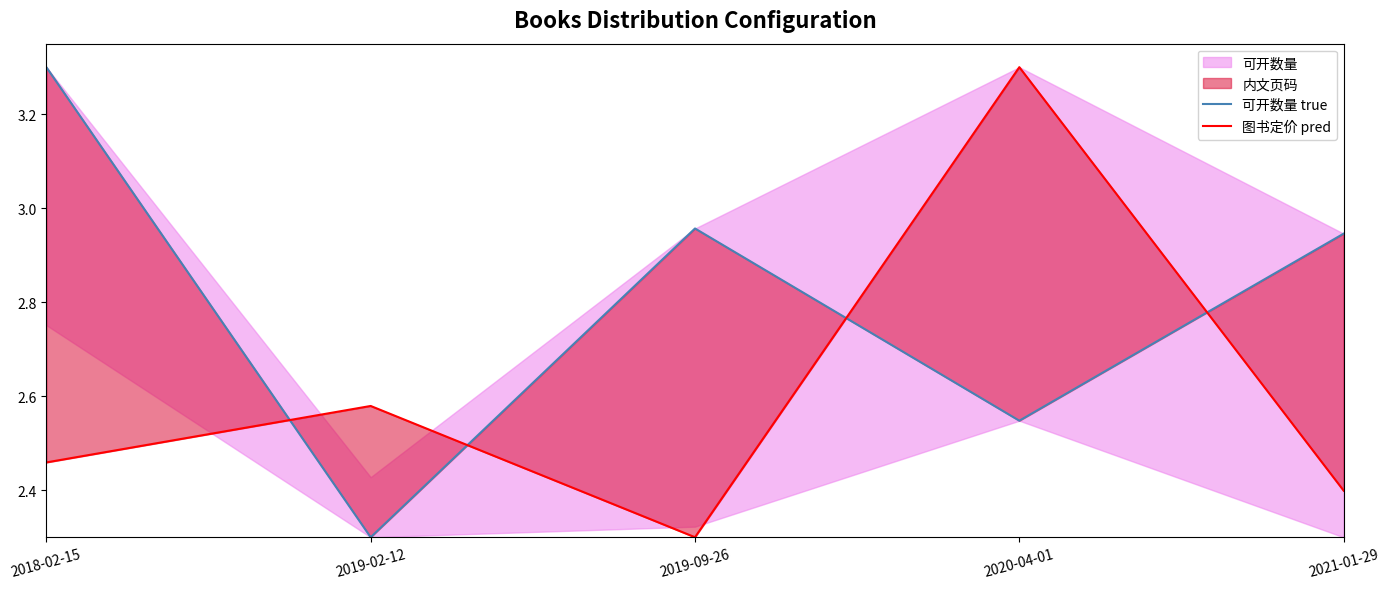

How many intersections are there between 可开数量 true and 图书定价 pred?

4